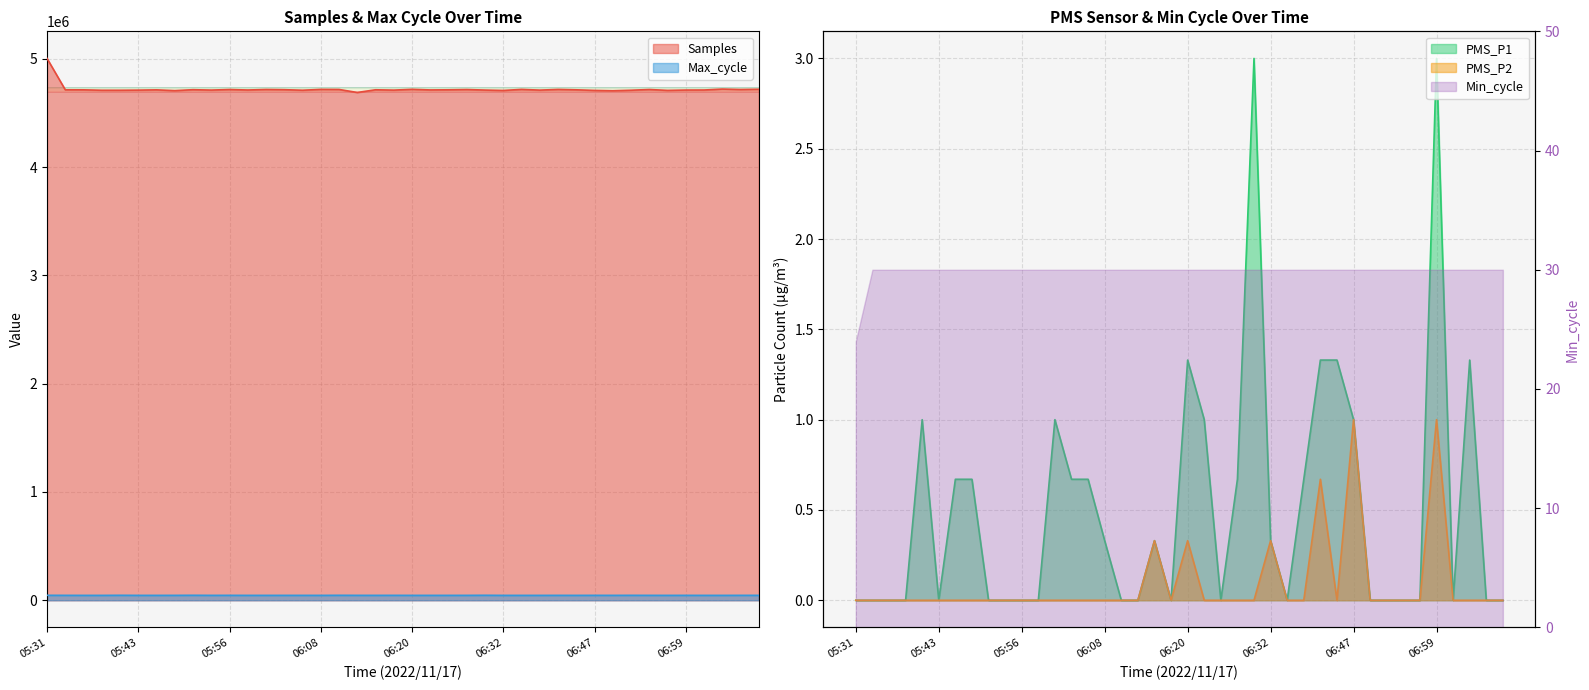

The value of PMS_P2 at 05:43 is 0.0. True or false?

True